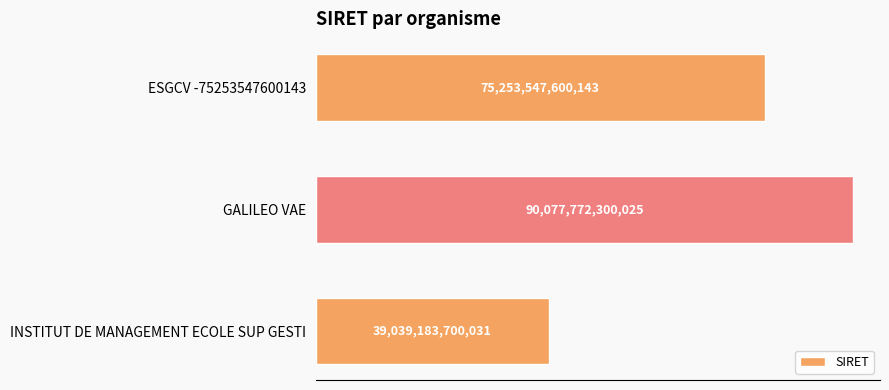

Are the bars horizontal?

Yes